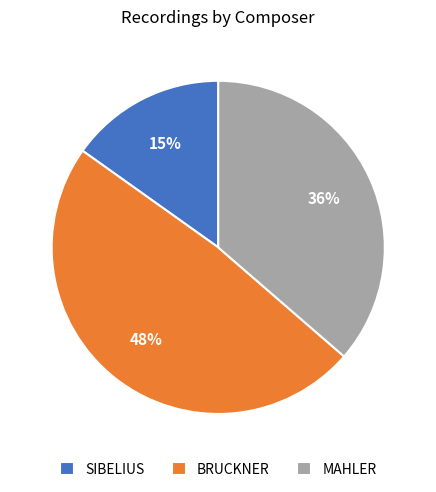

Combined, do SIBELIUS and BRUCKNER account for over 50%?

Yes